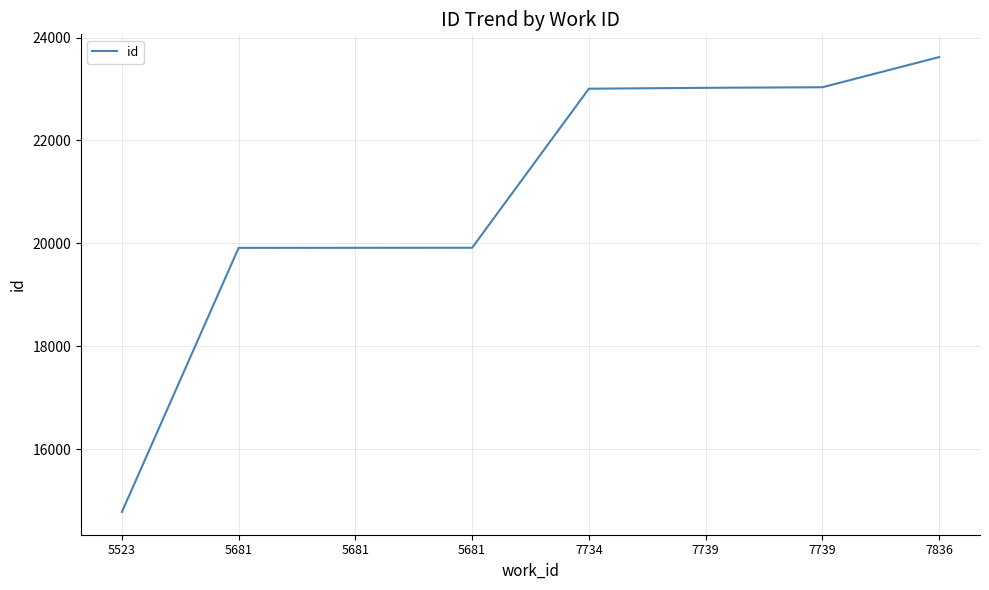

How many values are below 23006?

4